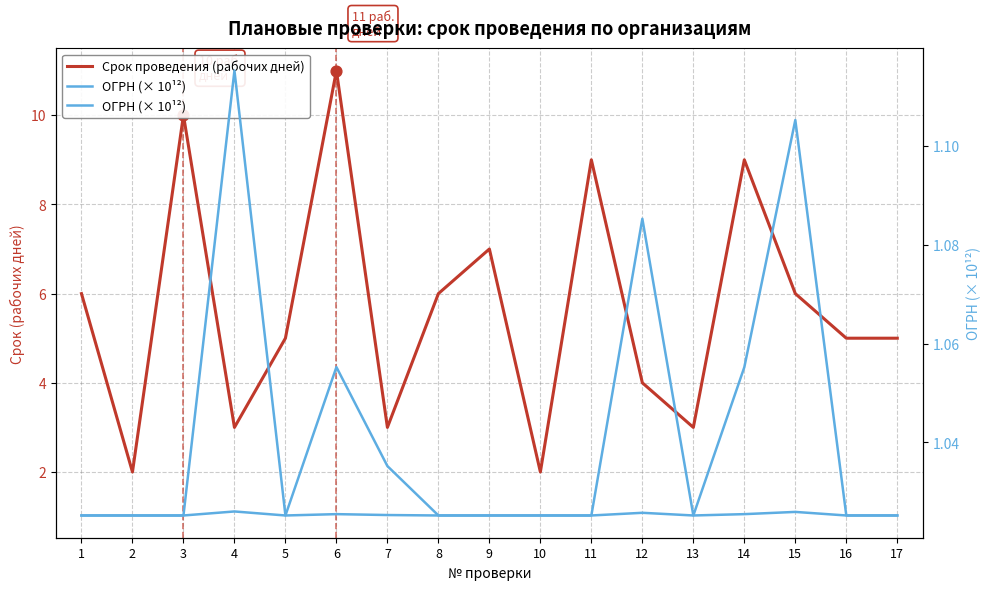

What are all the series names shown in the legend?

Срок проведения (рабочих дней), ОГРН (× 10¹²)